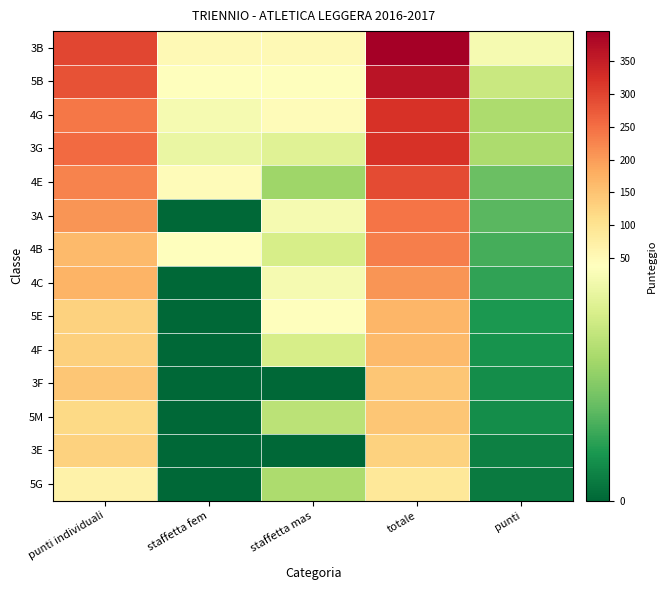

What is the spread (max minus min) of values at staffetta mas?

50